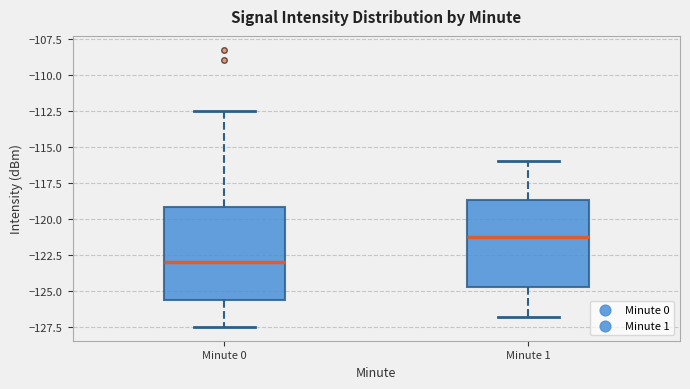

Reading left to right, read every box against the y-axis: the position of its median line, the range the box covers, and the ends of its whiskers. The values are not printed on the chart, so give them approximately, as read against the axis.

Minute 0: median -123.0, box -125.5 to -119.0, whiskers -127.5 to -112.5
Minute 1: median -121.5, box -124.5 to -118.5, whiskers -127.0 to -116.0